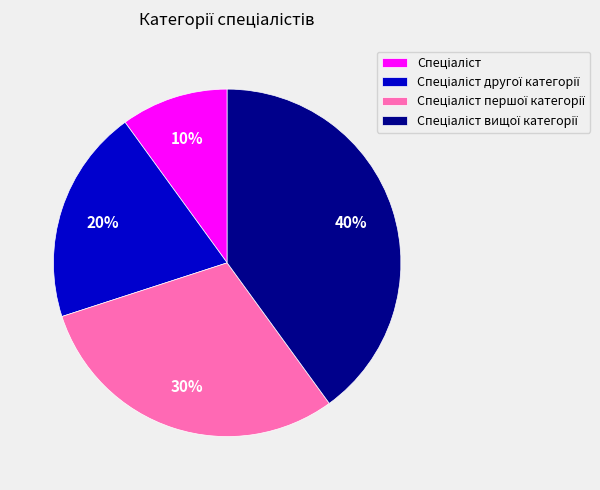

To the nearest percent, what is the average slice percentage?

25%